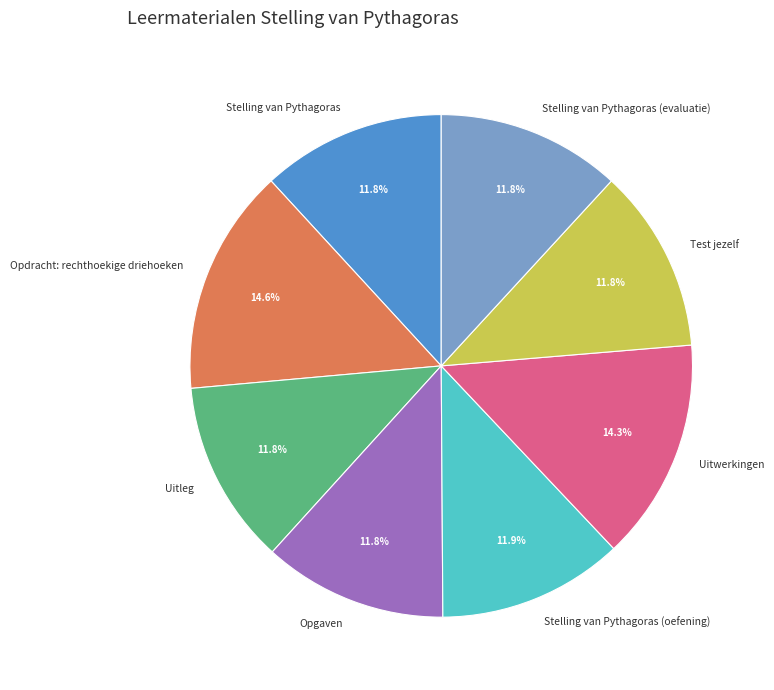

Is there a majority slice in this chart?

No